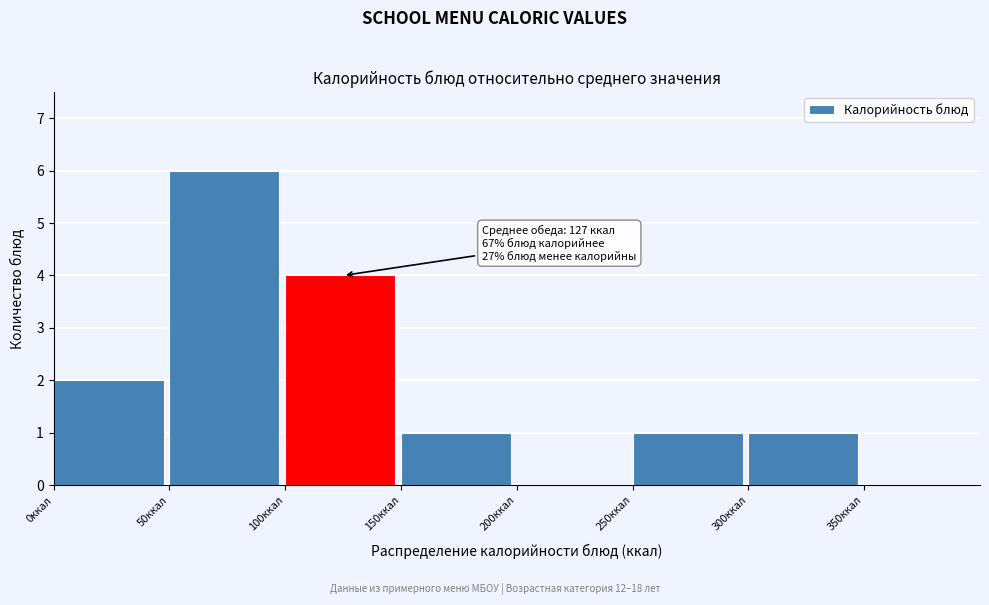

Which range on the x-axis has the tallest bar?

50 to 100